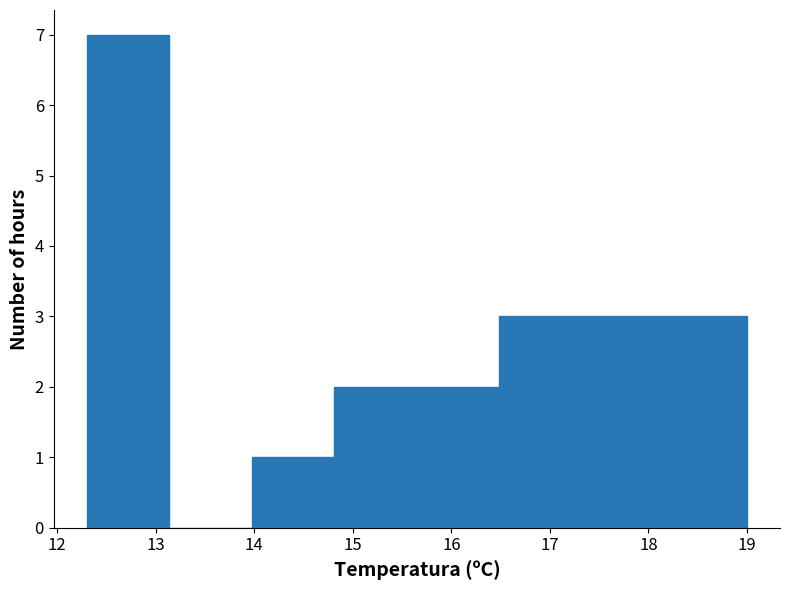

Which range on the x-axis has the tallest bar?

12.3 to 13.1